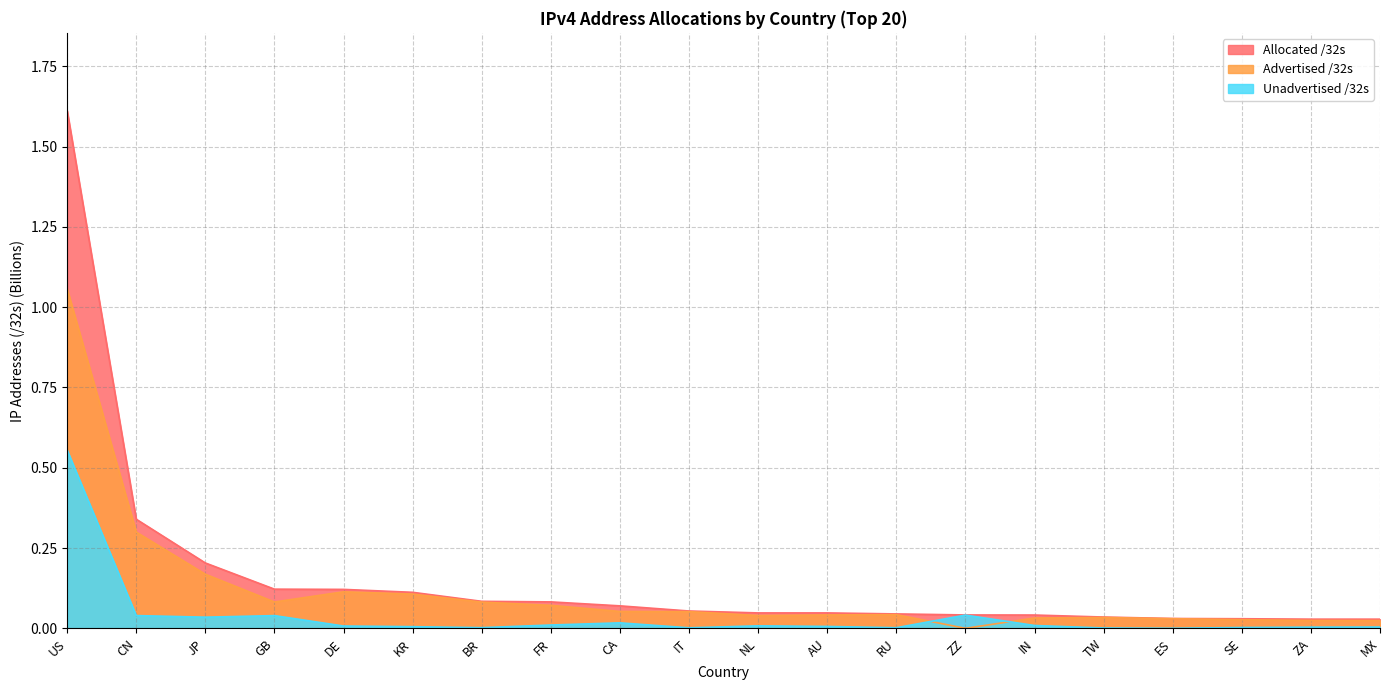

At which category does Unadvertised /32s reach its first local valley?

JP